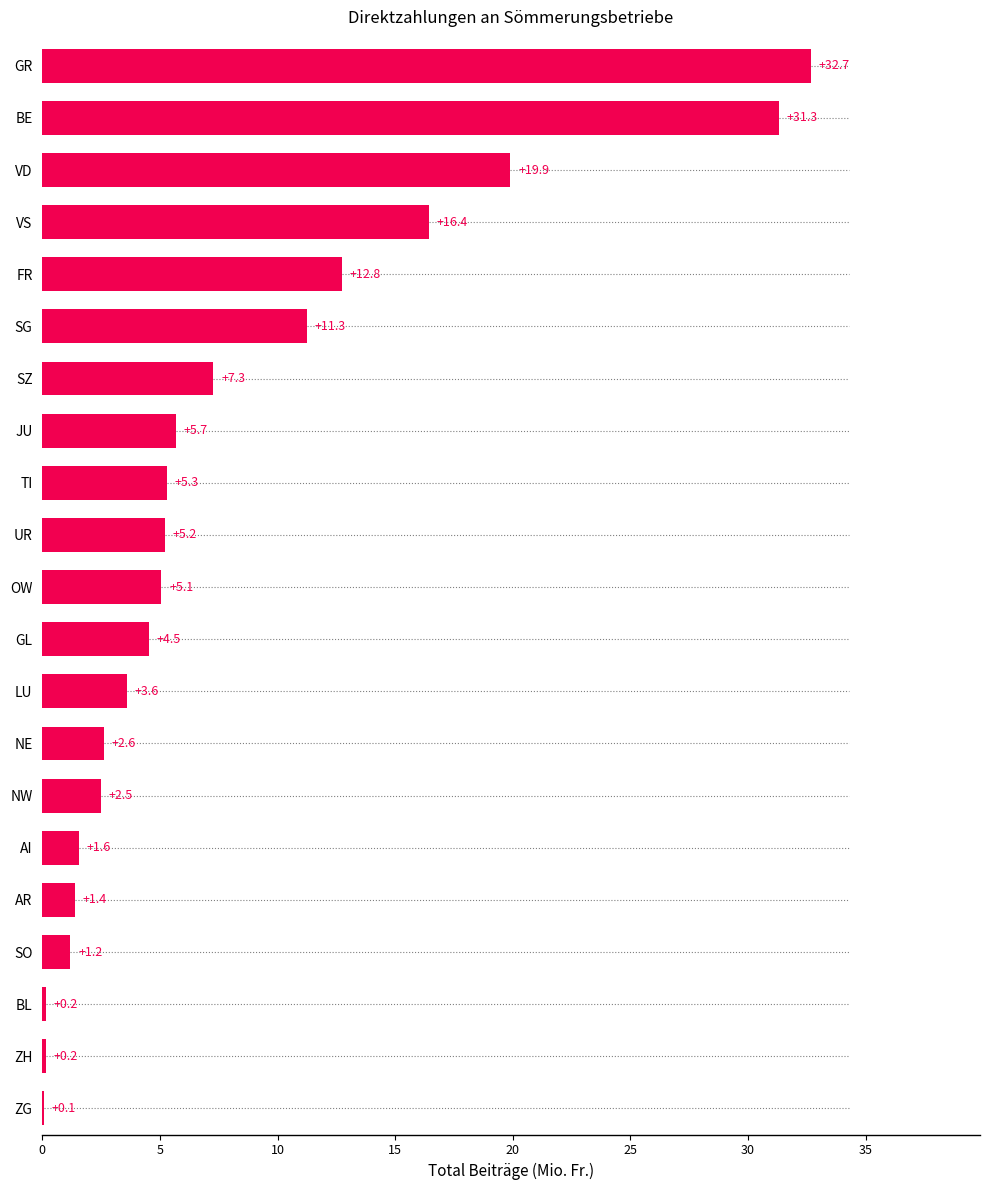

What is the greatest value displayed?

32.7